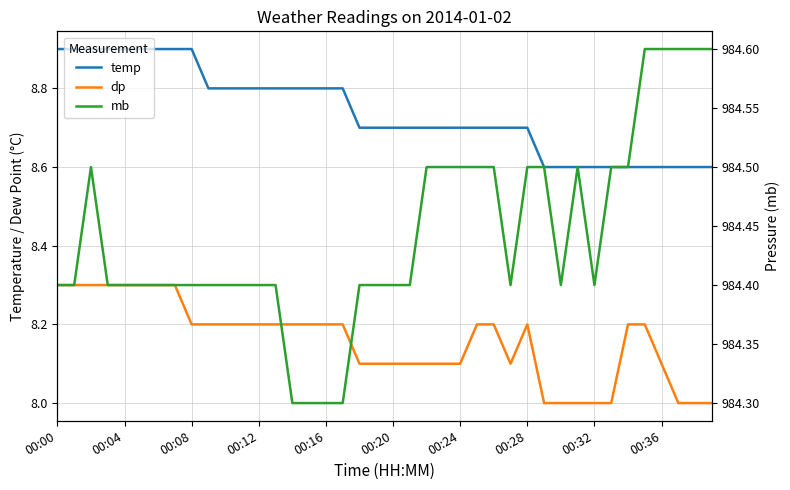

True or false: temp and mb cross at least once.

False